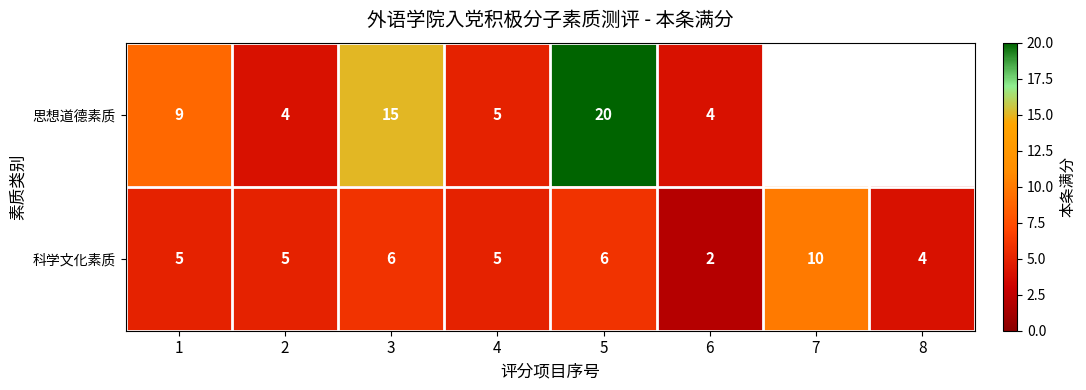

At how many categories does at least one series exceed 5?

4